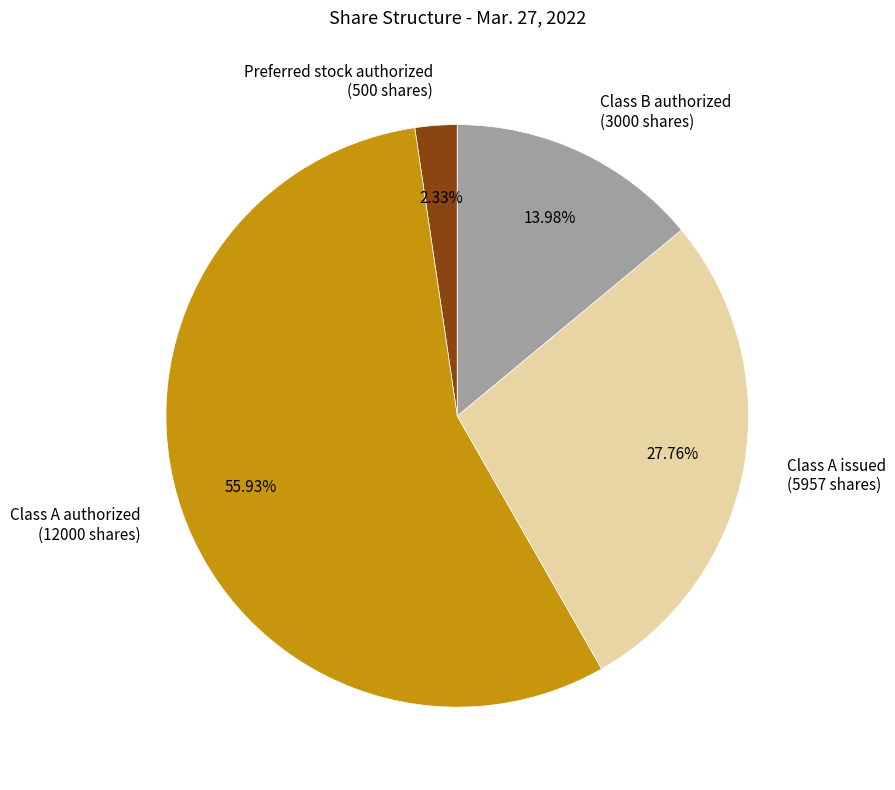

Do Class A authorized (12000 shares) and Preferred stock authorized (500 shares) together represent more than half of the pie?

Yes